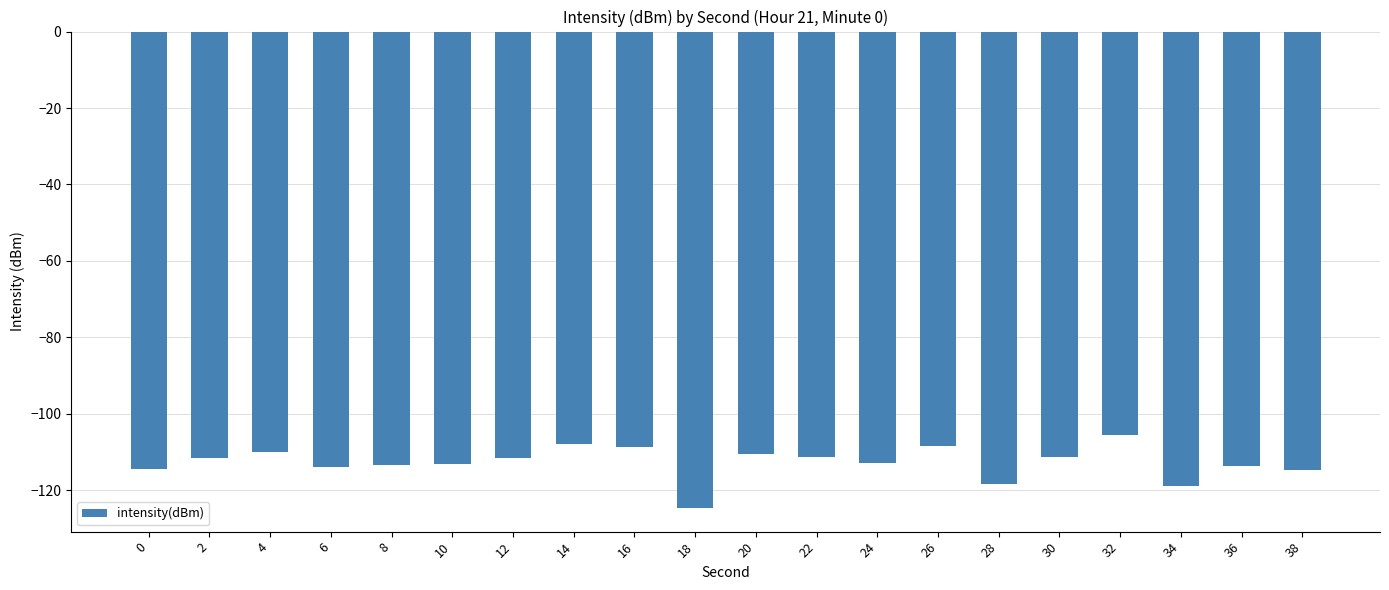

The value at 12 is -111.6. True or false?

True